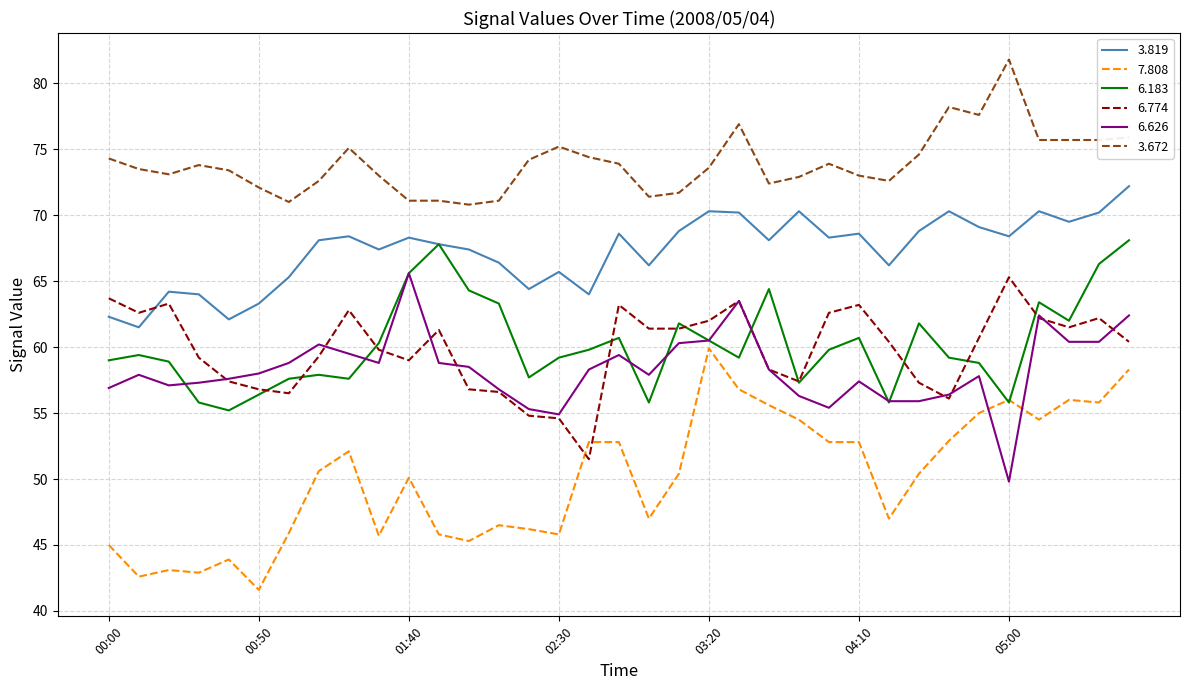

True or false: 3.672 and 6.774 intersect in this chart.

False